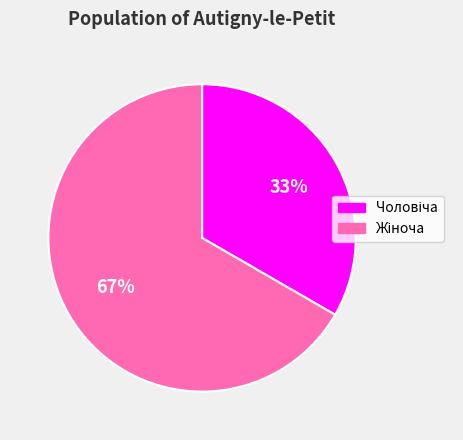

How many segments does this pie chart have?

2